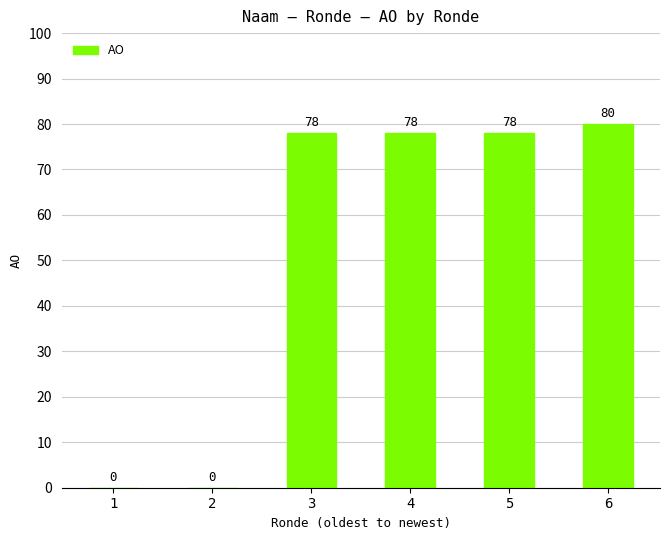

Reading left to right, extract all data points from this chart.

0	0	78	78	78	80